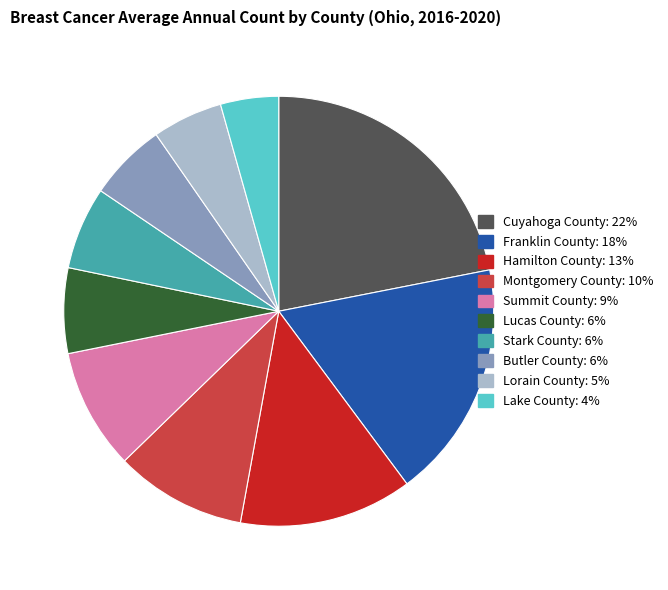

What is the largest slice in the pie chart?

Cuyahoga County